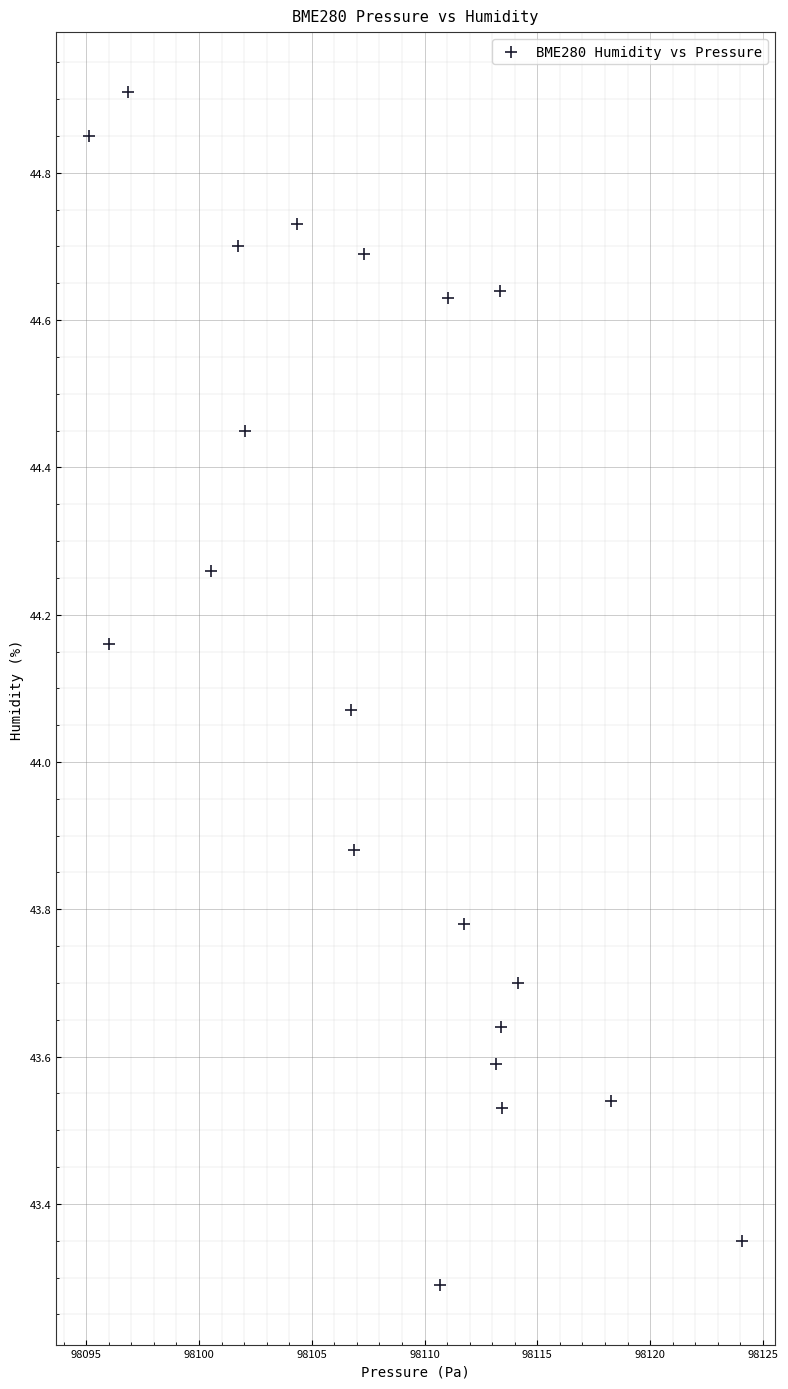

What is the range of Y values (max minus min)?

1.6